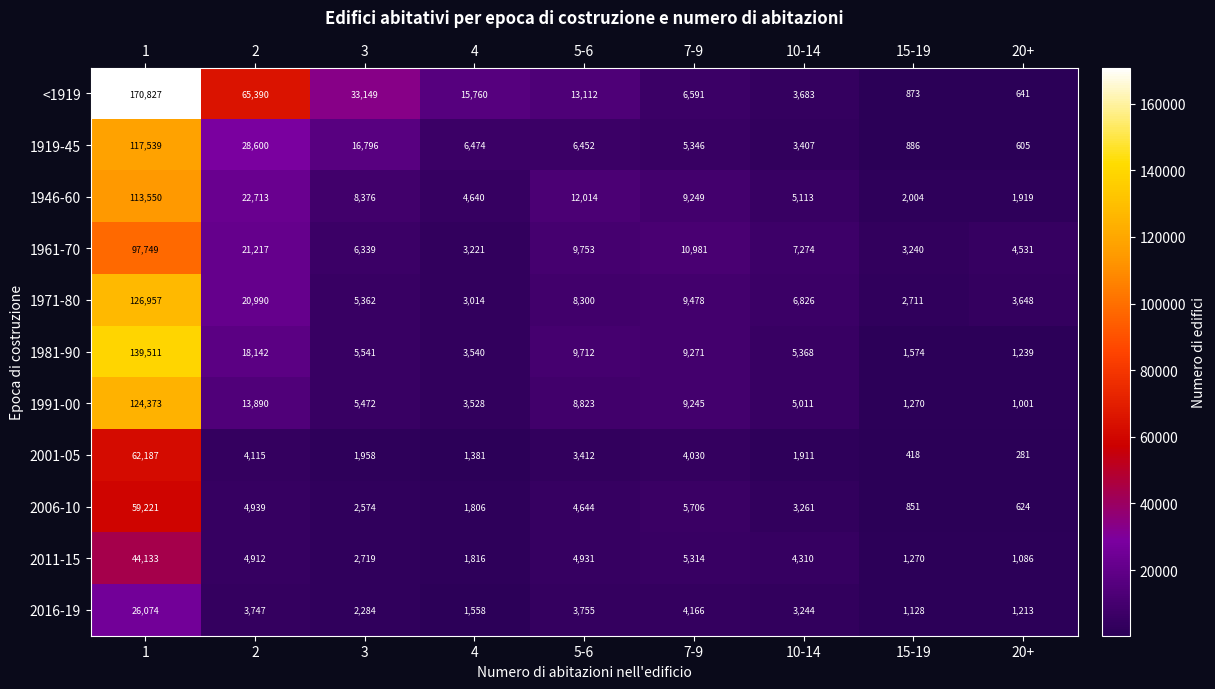

At which label is 2016-19 closest to 13601?

7-9